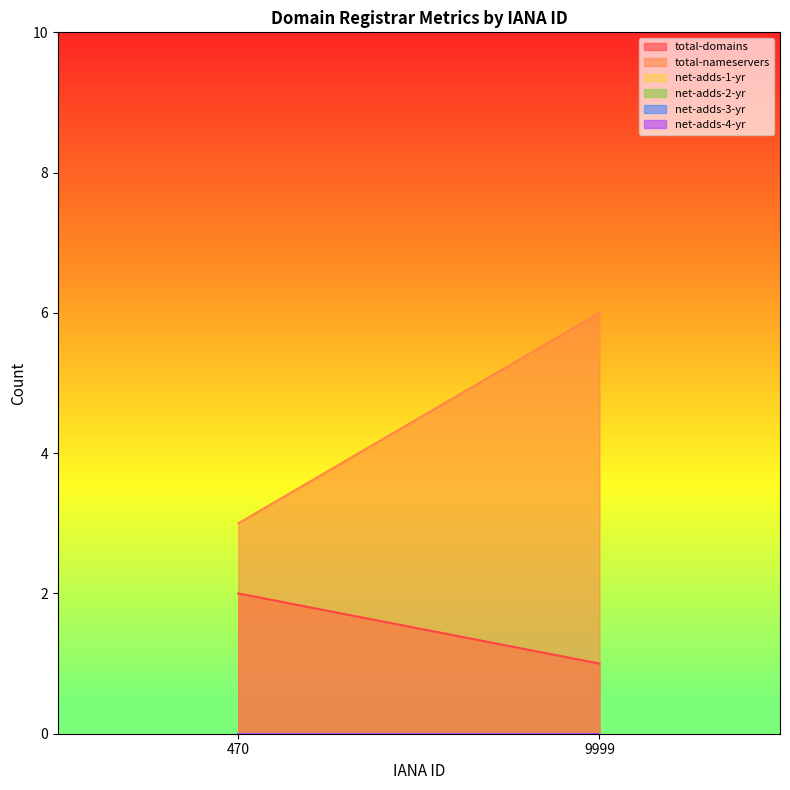

Reading right to left, extract all data points from this chart.

total-domains: 9999=1	470=2
total-nameservers: 9999=6	470=3
net-adds-1-yr: 9999=0	470=0
net-adds-2-yr: 9999=0	470=0
net-adds-3-yr: 9999=0	470=0
net-adds-4-yr: 9999=0	470=0